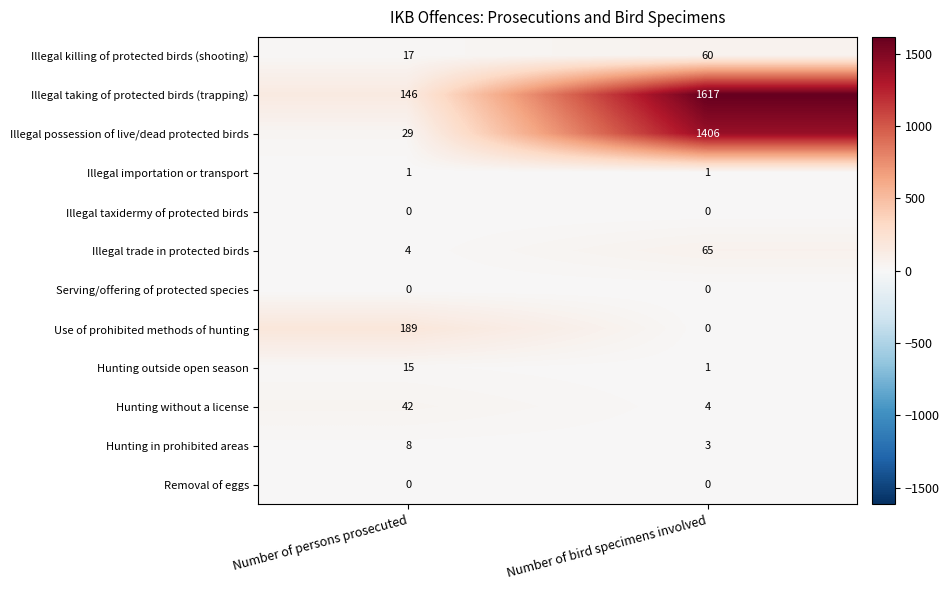

The value of Illegal taking of protected birds (trapping) at Number of persons prosecuted is 231. True or false?

False